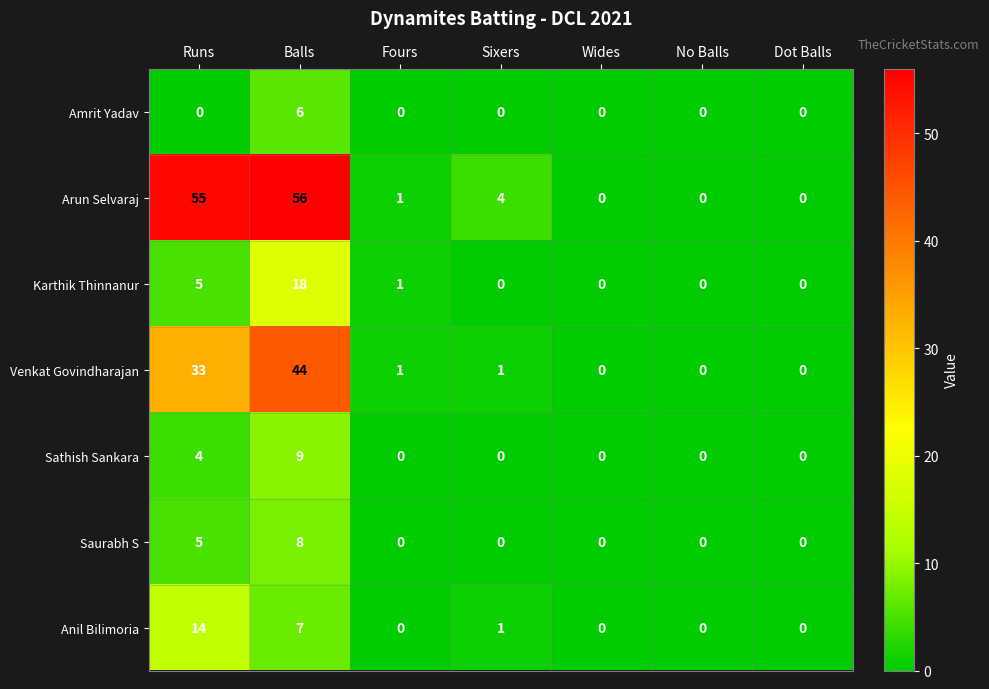

How many data points does each series have?

7